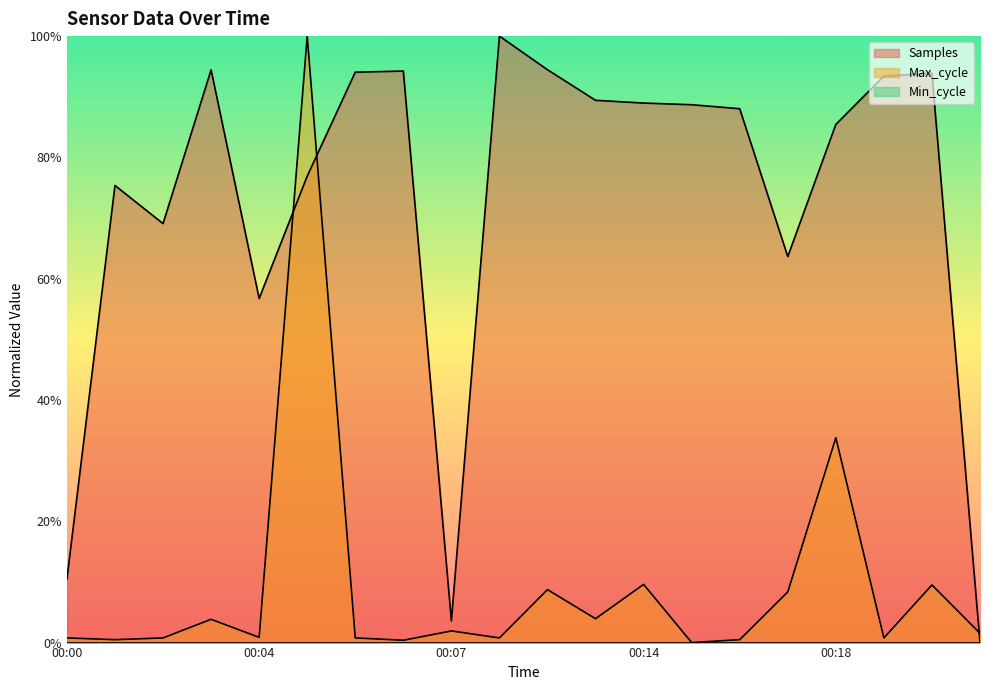

Where is the first local minimum for Samples?

00:02